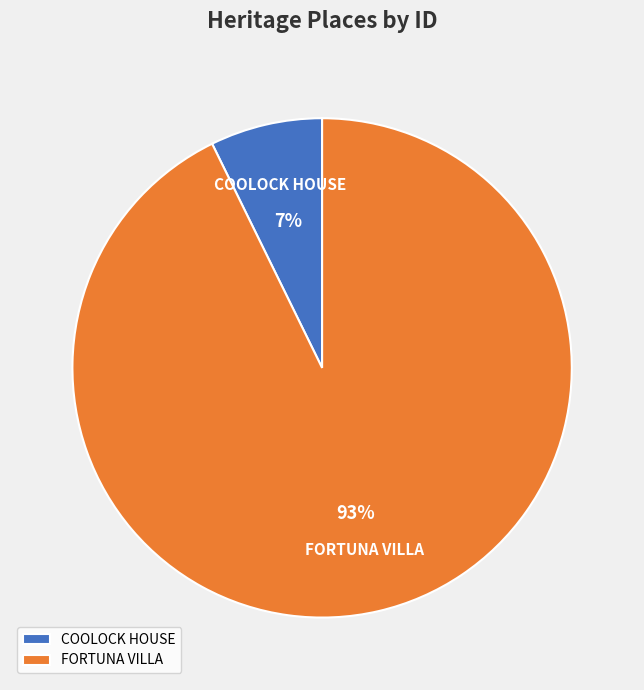

To the nearest percent, what is the combined percentage of FORTUNA VILLA and COOLOCK HOUSE?

100%